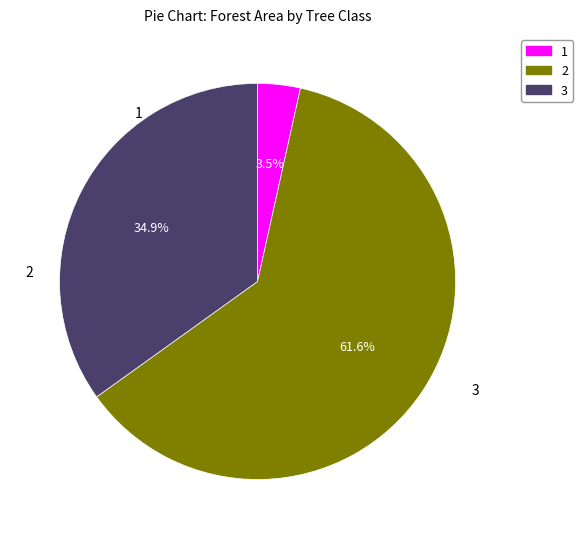

Is there any slice that represents more than half of the pie?

Yes